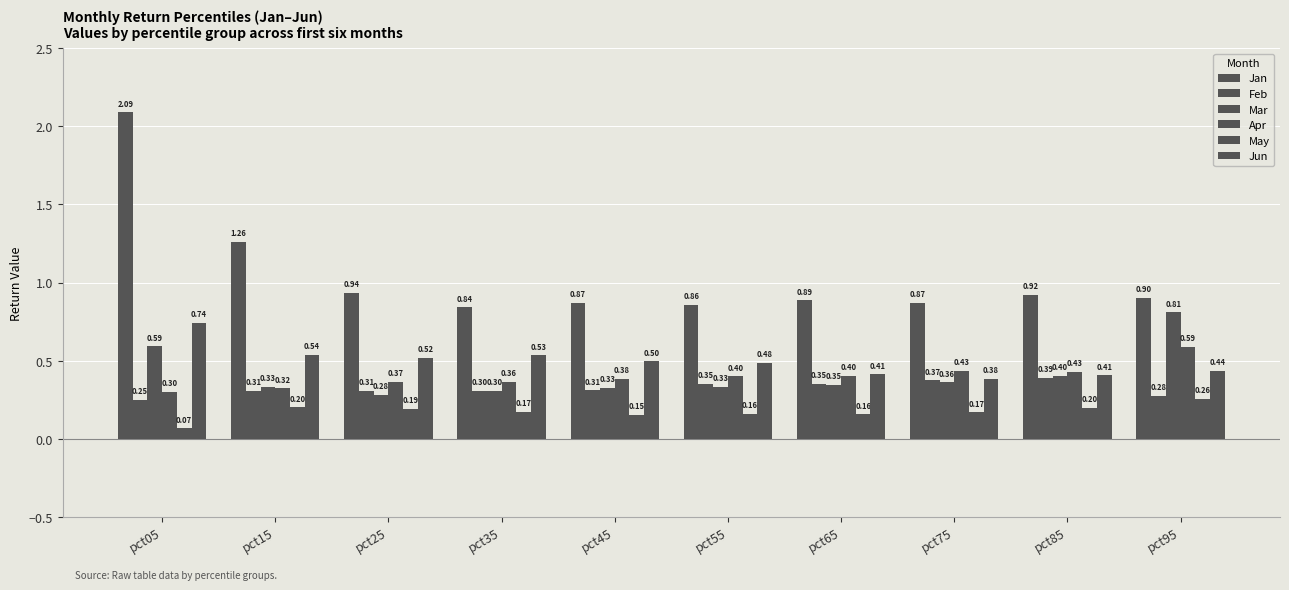

How many data points does each series have?

10